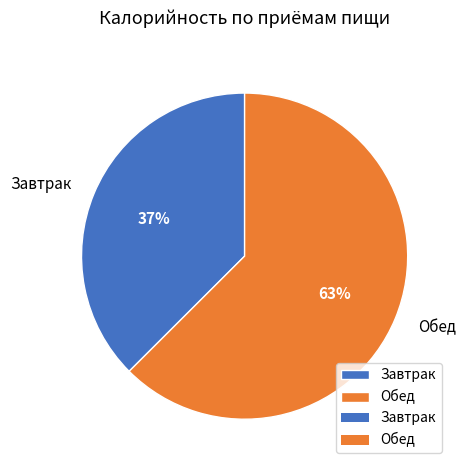

What is the majority slice?

Обед